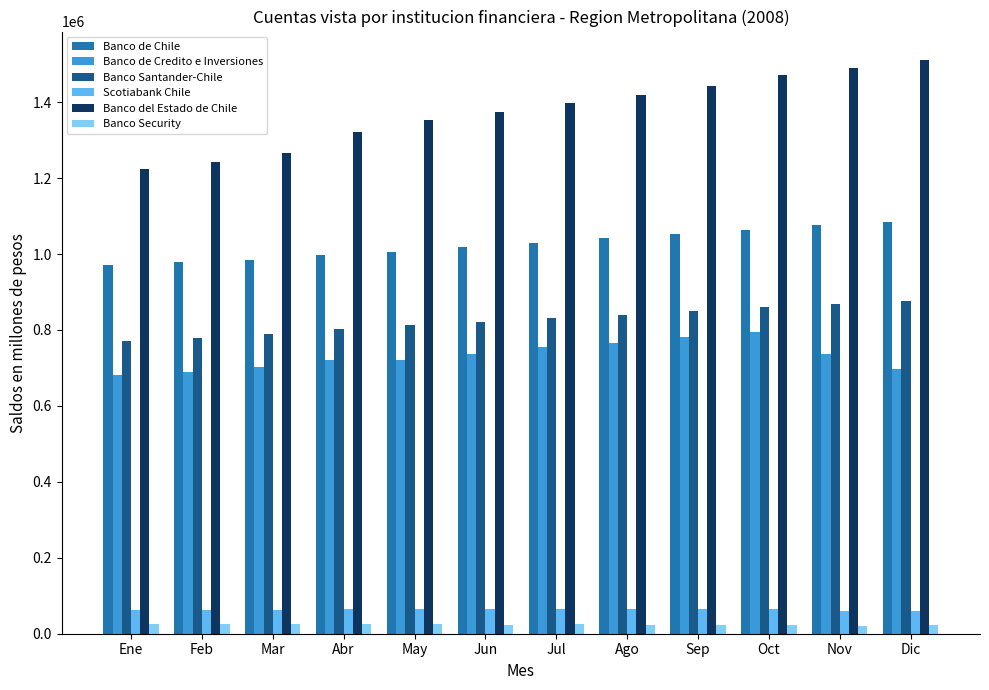

What is the maximum value for Scotiabank Chile?

64741